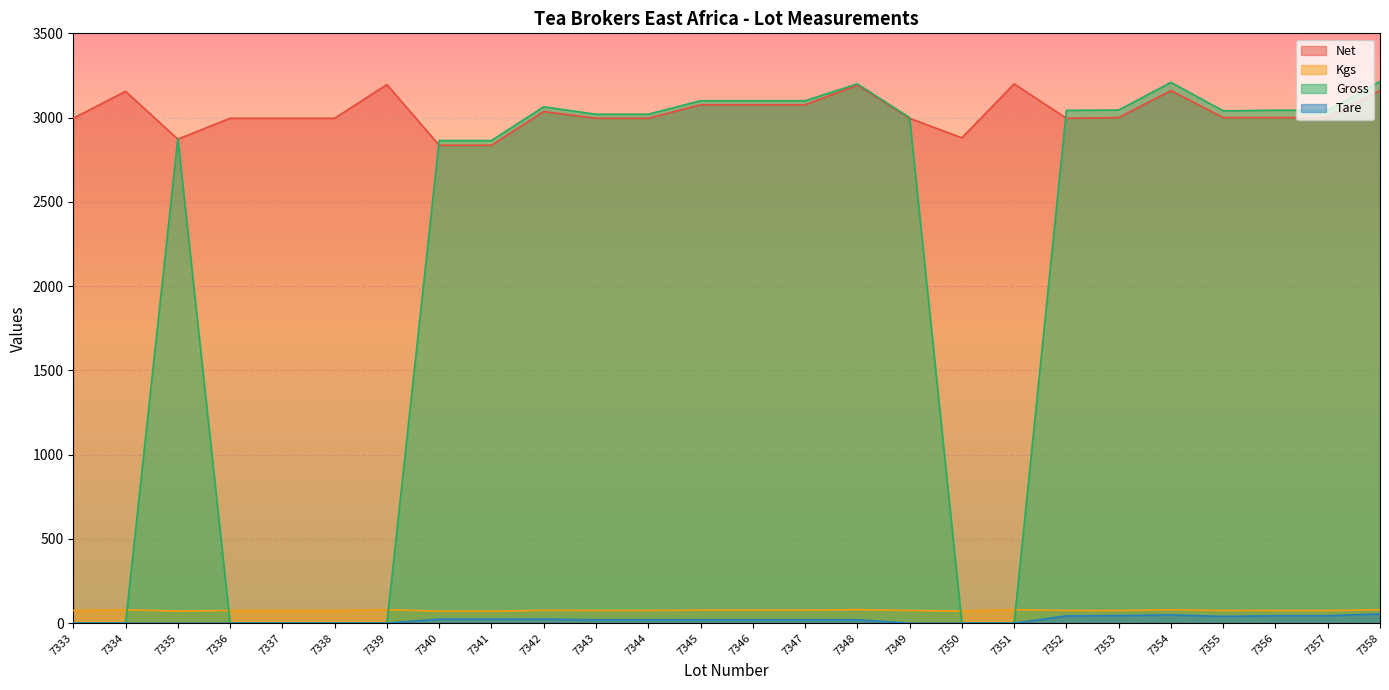

How many series are shown in this chart?

4